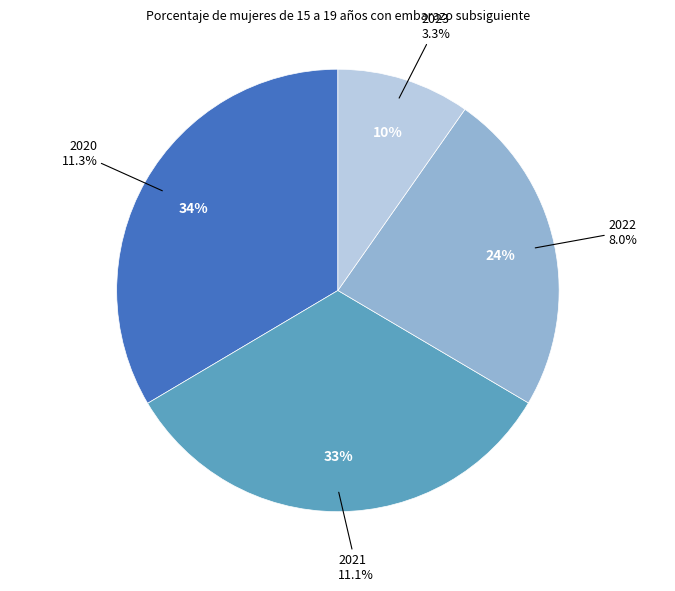

What is the largest slice in the pie chart?

2020